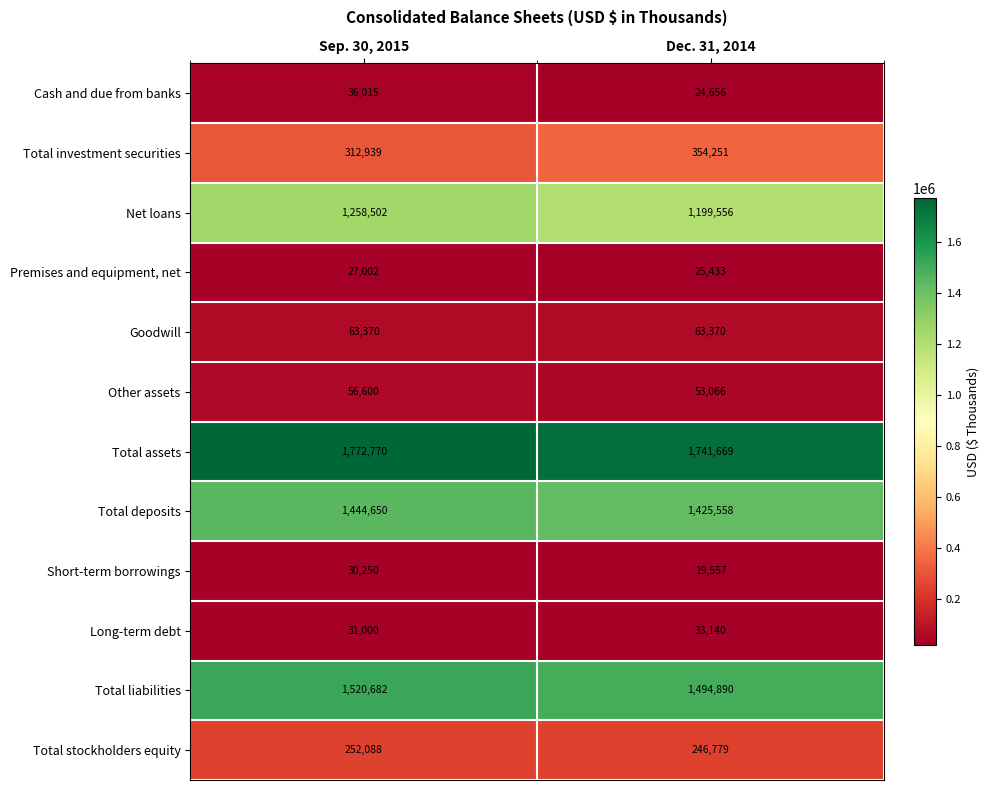

Where is Total investment securities nearest to the value 333595?

Sep. 30, 2015